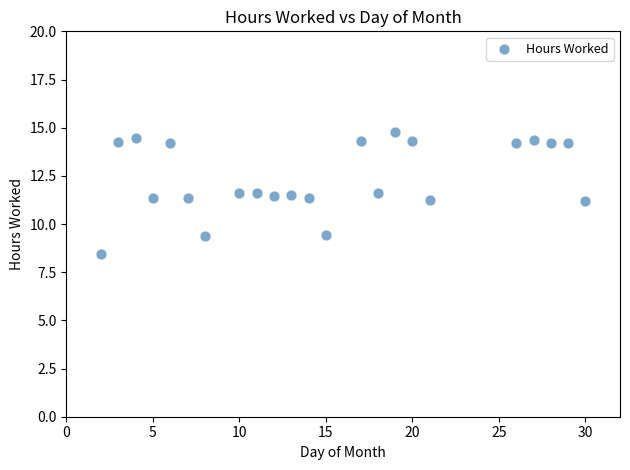

What is the range of X values (max minus min)?

28.0